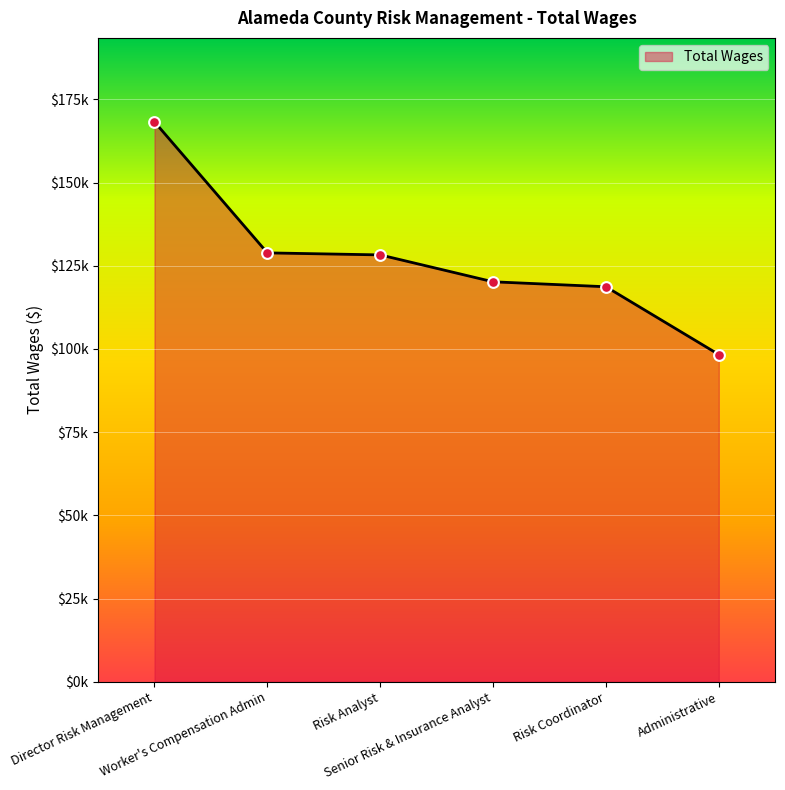

Which has a higher value, Senior Risk & Insurance Analyst or Risk Analyst?

Risk Analyst